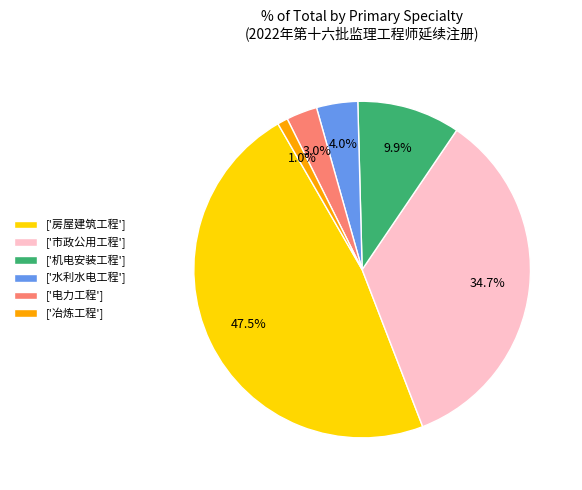

How many segments does this pie chart have?

6